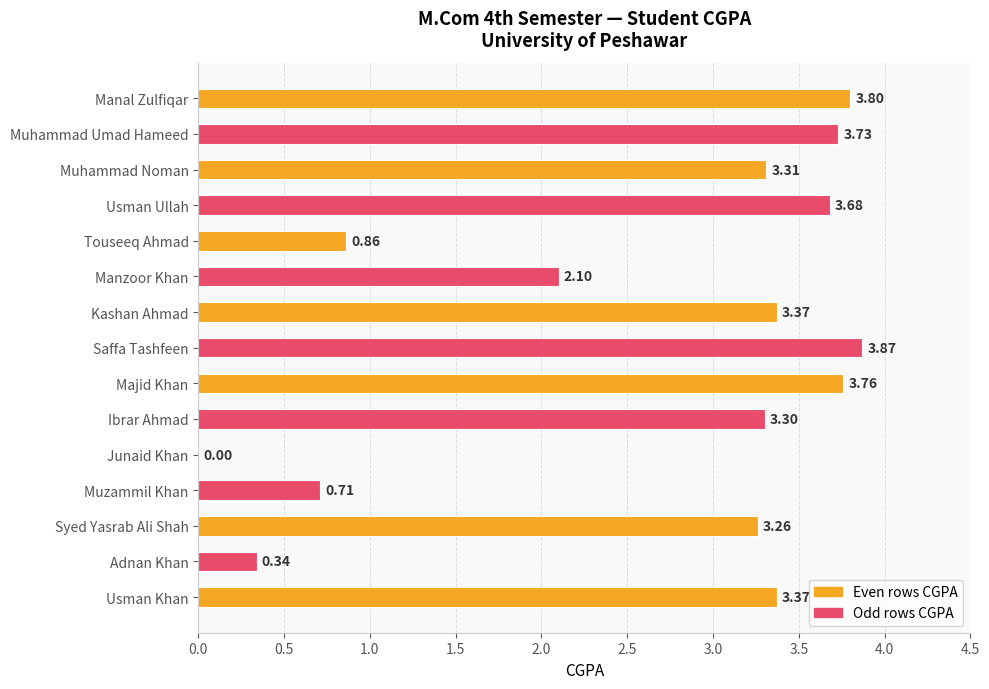

What is the sum of all values?

39.5